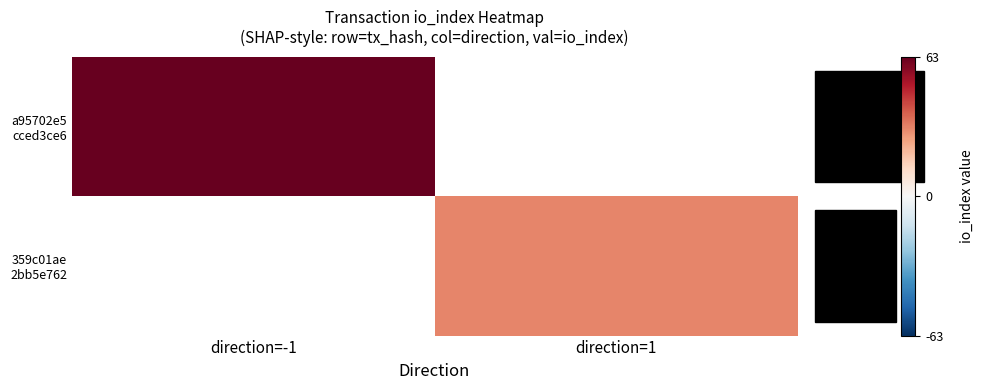

How many data points does each series have?

2